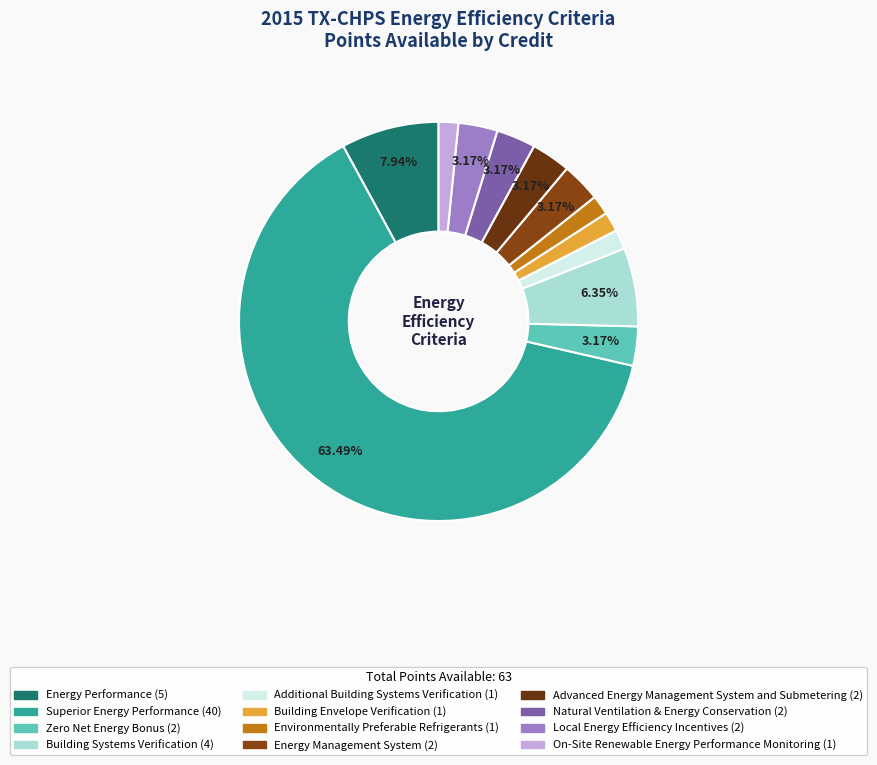

To the nearest percent, what portion does Energy Management System represent?

3%